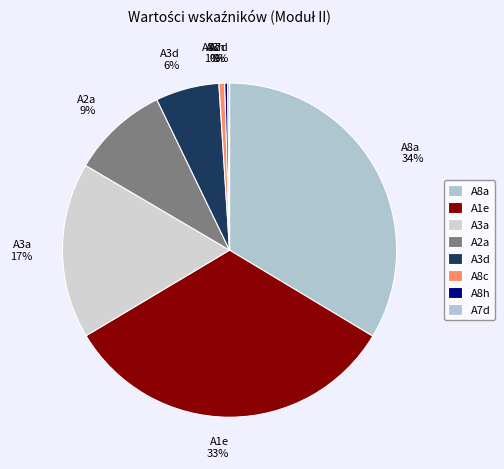

Is it true that A1e is 44% of the pie?

False